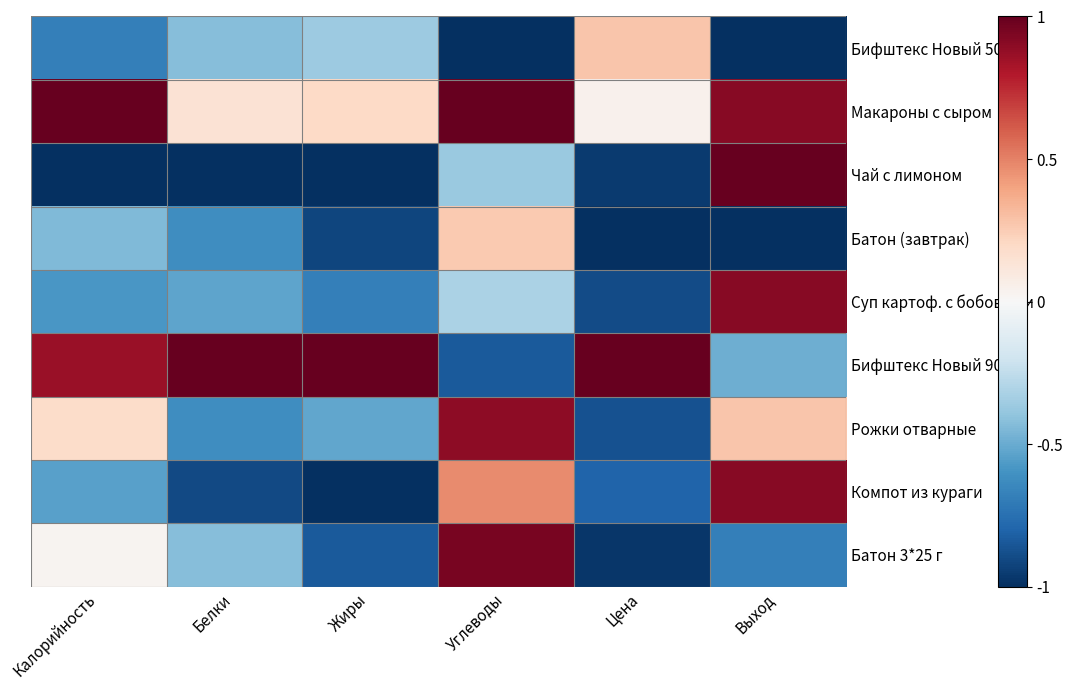

Reading left to right, list all the values displayed in this chart.

Бифштекс Новый 50 г: Калорийность=-0.7	Белки=-0.4	Жиры=-0.4	Углеводы=-1.0	Цена=0.3	Выход=-1.0
Макароны с сыром: Калорийность=1.0	Белки=0.1	Жиры=0.2	Углеводы=1.0	Цена=0.0	Выход=0.9
Чай с лимоном: Калорийность=-1.0	Белки=-1.0	Жиры=-1.0	Углеводы=-0.4	Цена=-1.0	Выход=1.0
Батон (завтрак): Калорийность=-0.4	Белки=-0.6	Жиры=-0.9	Углеводы=0.3	Цена=-1.0	Выход=-1.0
Суп картоф. с бобовыми: Калорийность=-0.6	Белки=-0.5	Жиры=-0.7	Углеводы=-0.3	Цена=-0.9	Выход=0.9
Бифштекс Новый 90 г: Калорийность=0.9	Белки=1.0	Жиры=1.0	Углеводы=-0.8	Цена=1.0	Выход=-0.5
Рожки отварные: Калорийность=0.2	Белки=-0.6	Жиры=-0.5	Углеводы=0.9	Цена=-0.9	Выход=0.3
Компот из кураги: Калорийность=-0.5	Белки=-0.9	Жиры=-1.0	Углеводы=0.5	Цена=-0.8	Выход=0.9
Батон 3*25 г: Калорийность=0.0	Белки=-0.4	Жиры=-0.8	Углеводы=0.9	Цена=-1.0	Выход=-0.7